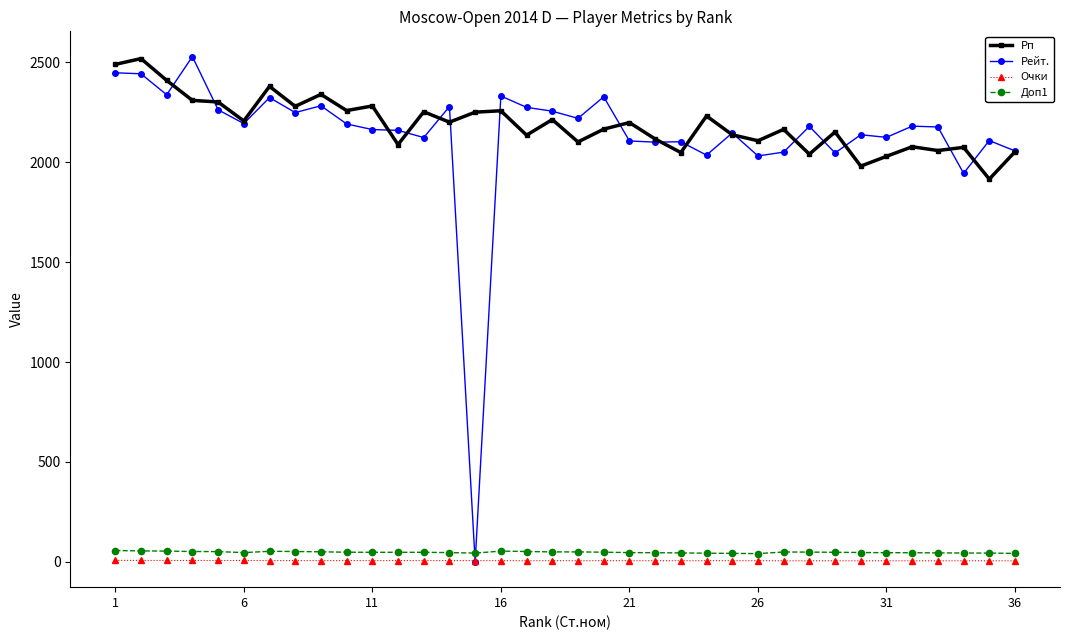

What is the greatest value displayed?

2528.0